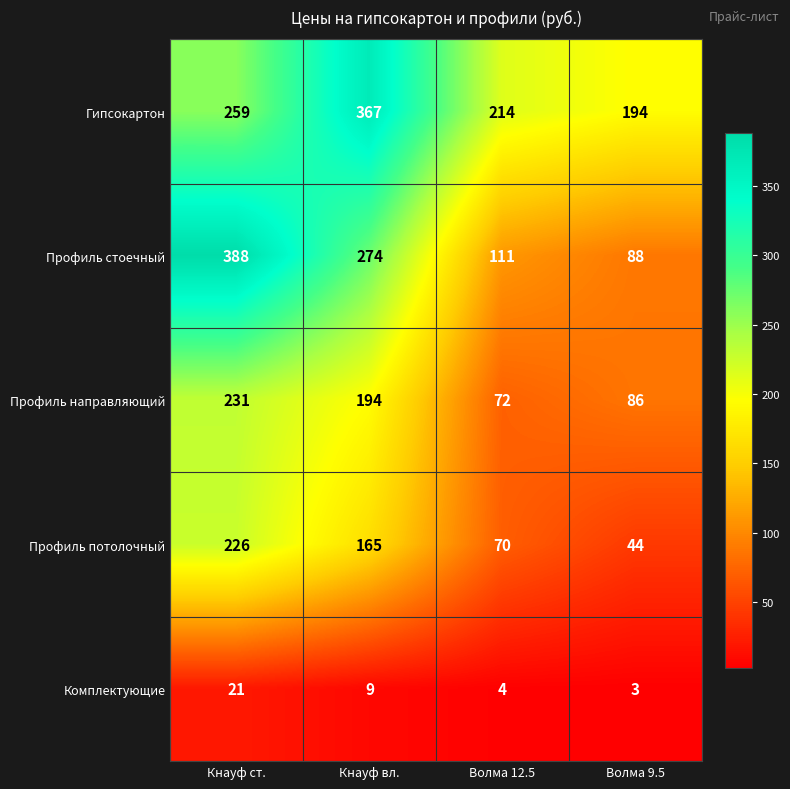

At which label does Профиль потолочный first exceed 165?

Кнауф ст.